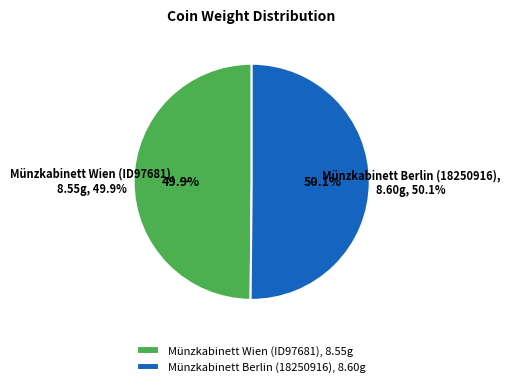

To the nearest percent, what portion does Münzkabinett Wien (ID97681) represent?

50%